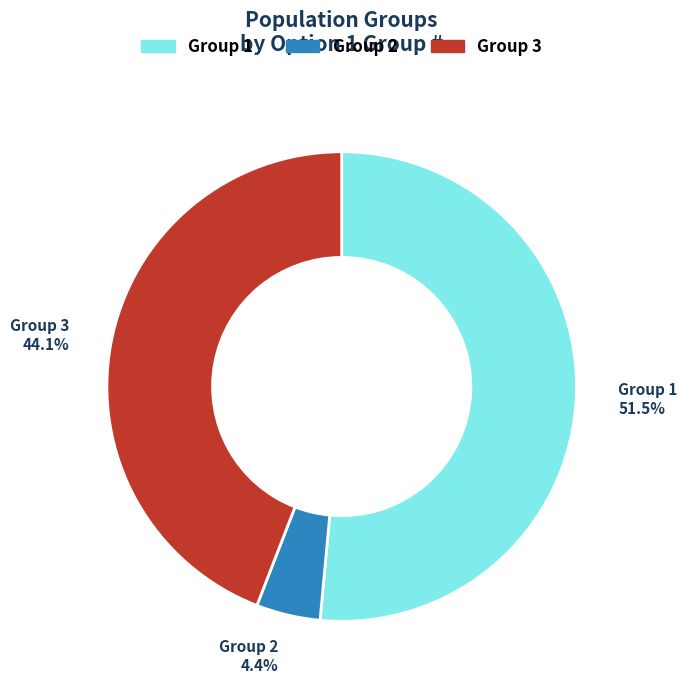

Rank the categories by value from lowest to highest.

Group 2, Group 3, Group 1